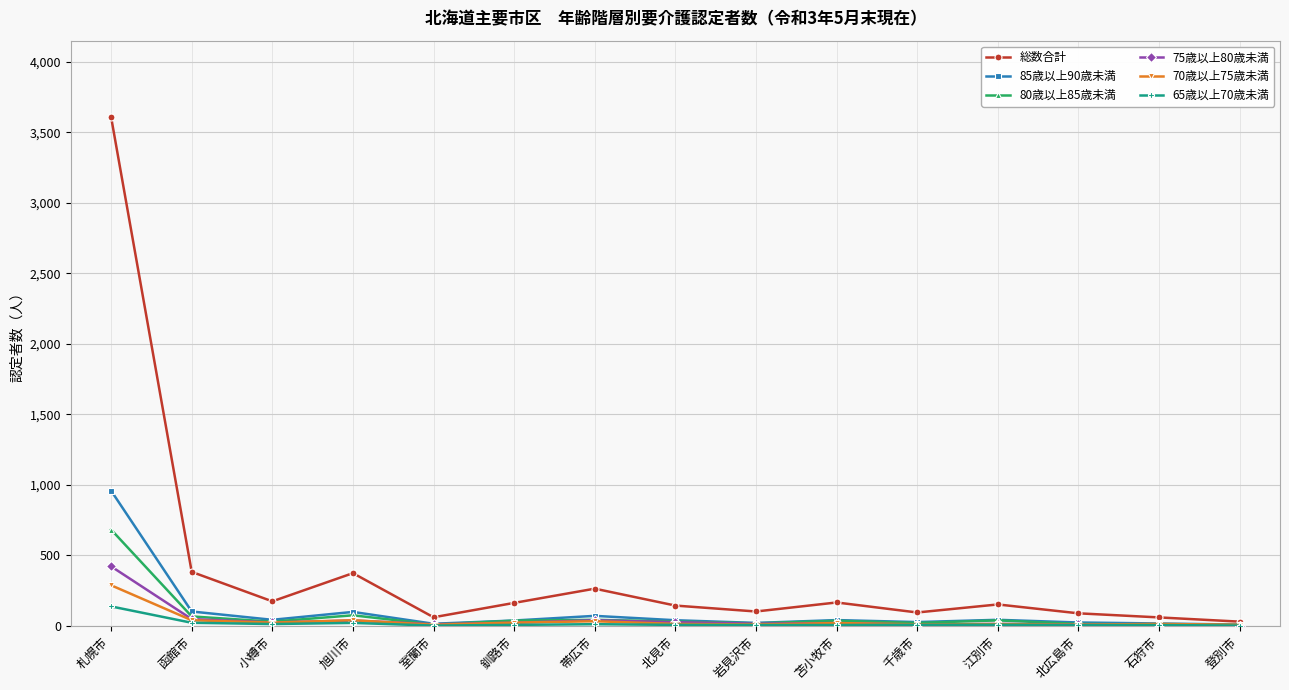

Is it true that 70歳以上75歳未満 equals 435 at 札幌市?

False